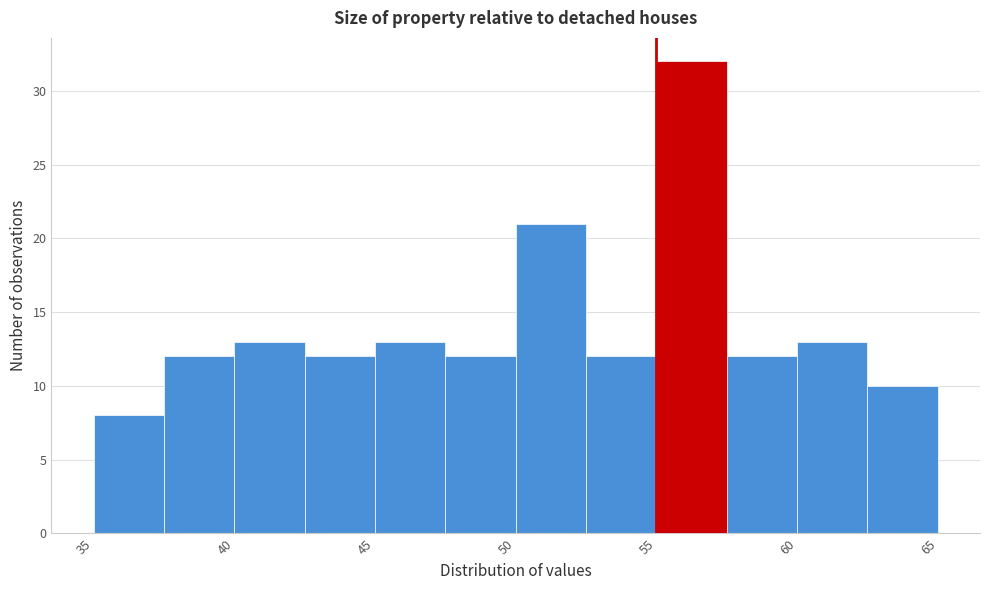

Which range on the x-axis has the tallest bar?

55.0 to 57.5